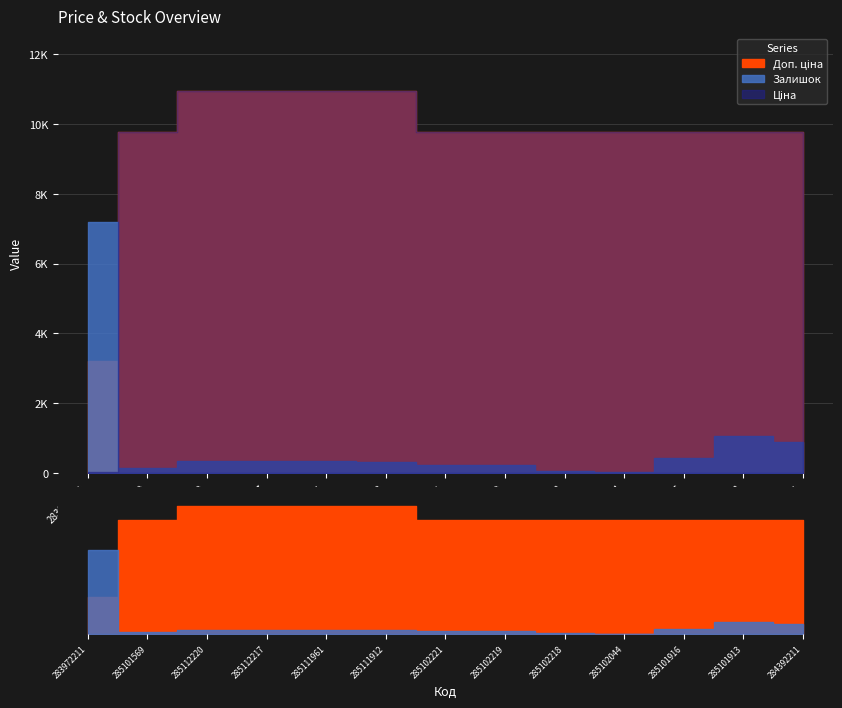

How many data points in Доп. ціна are above 9775?

12